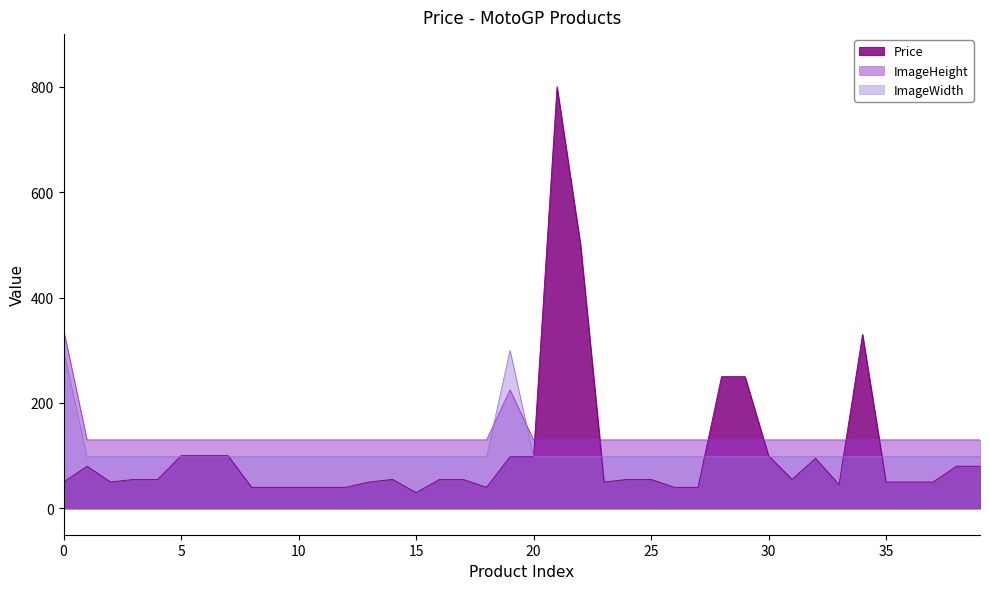

Where is Price nearest to the value 414?

34